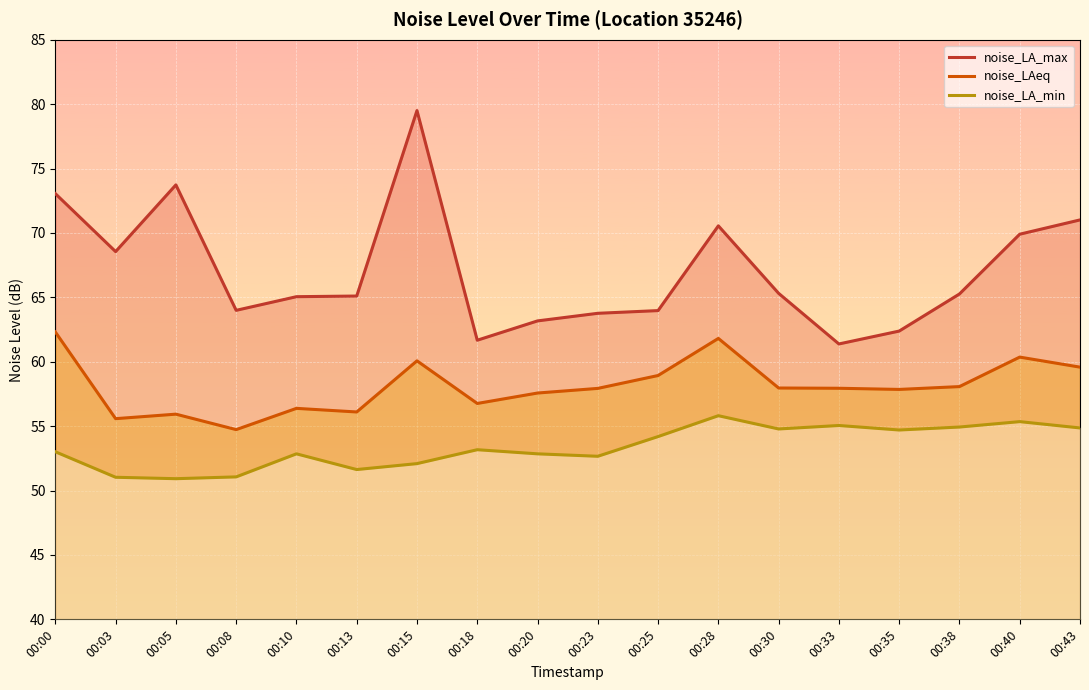

How many data points in noise_LA_max are above 65?

11